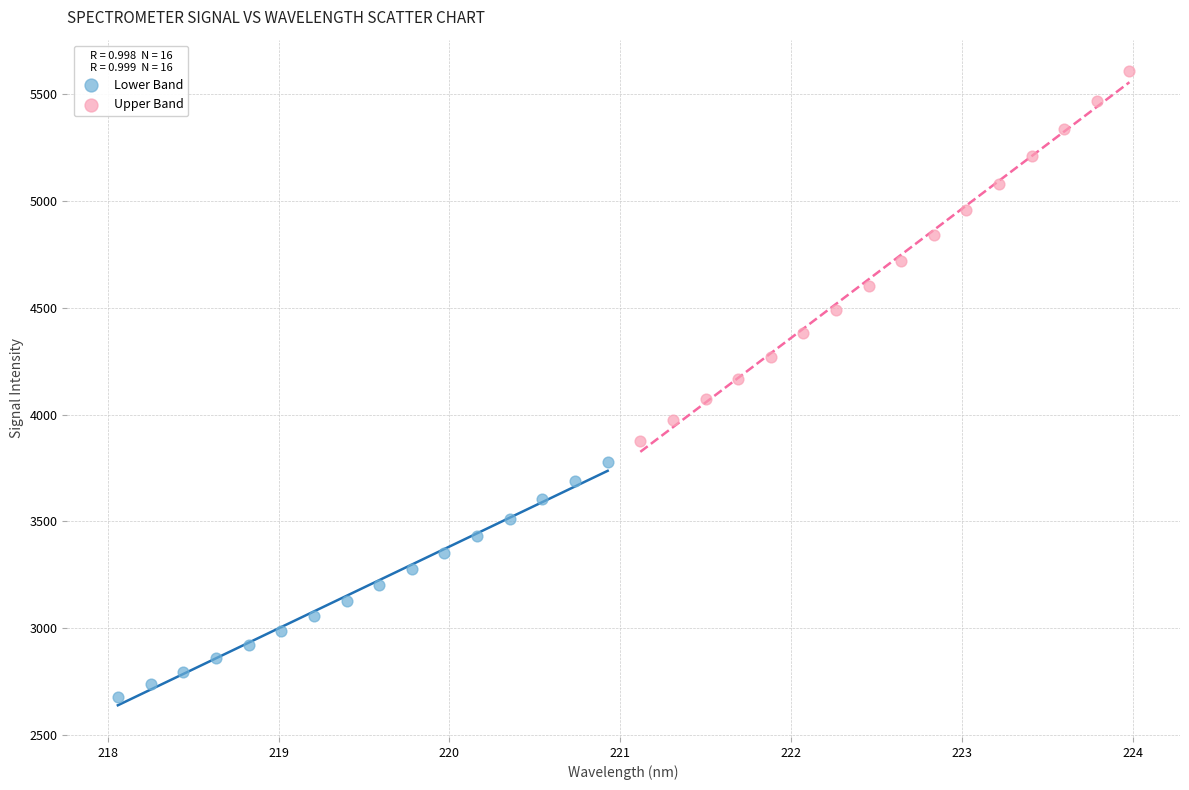

Which series contains the highest Y value?

Upper Band